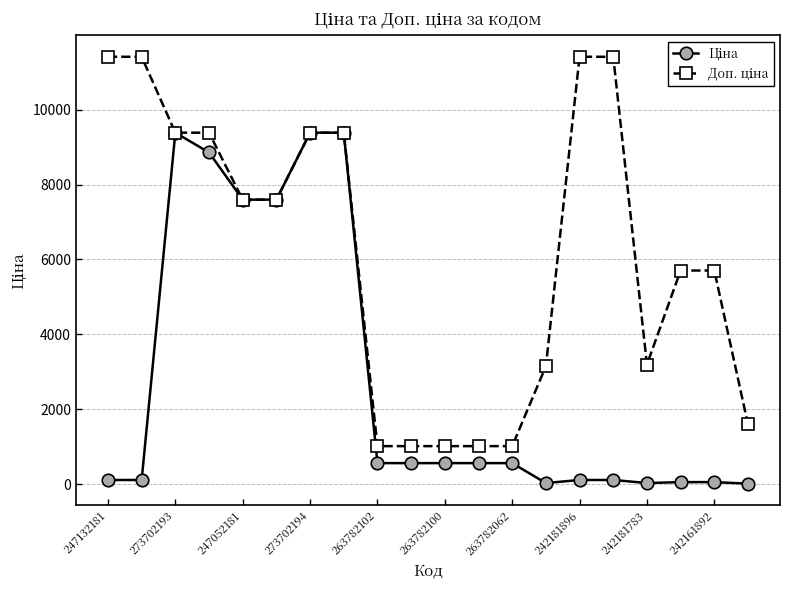

What is the greatest value displayed?

11410.0